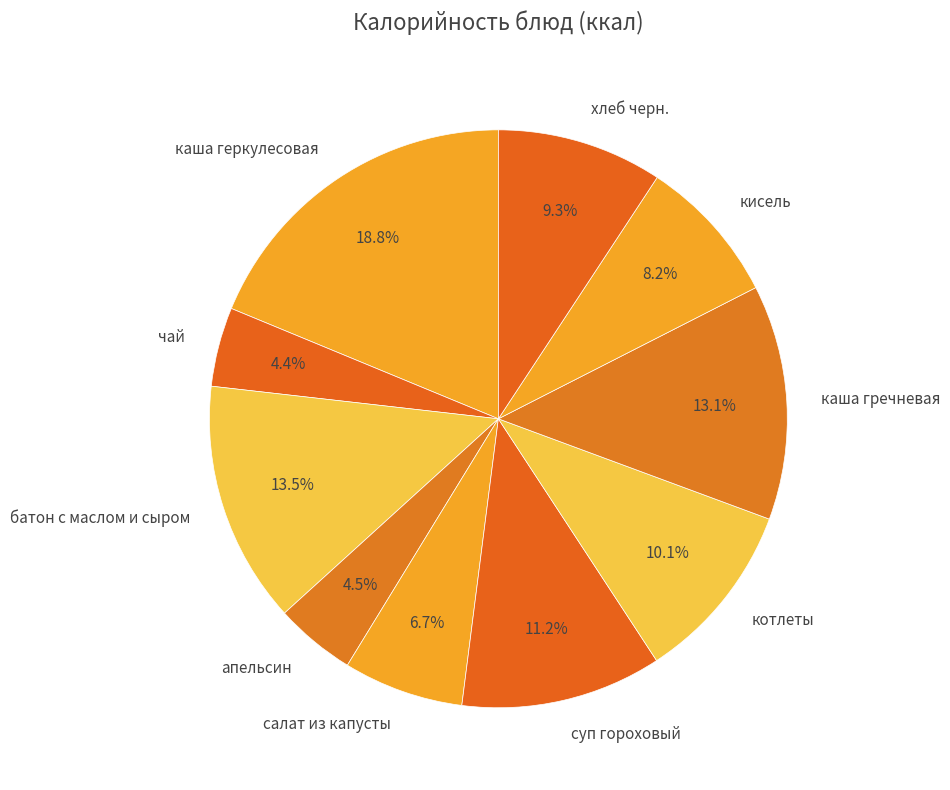

Which slice is the largest?

каша геркулесовая